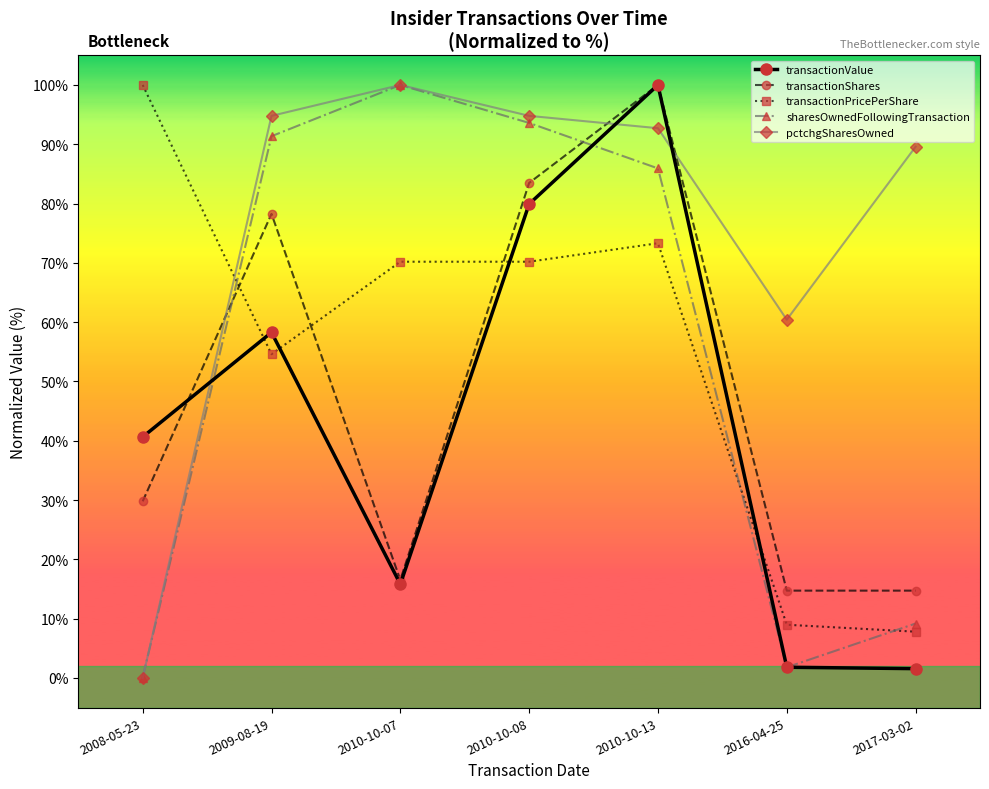

At which category does pctchgSharesOwned reach its first local peak?

2010-10-07